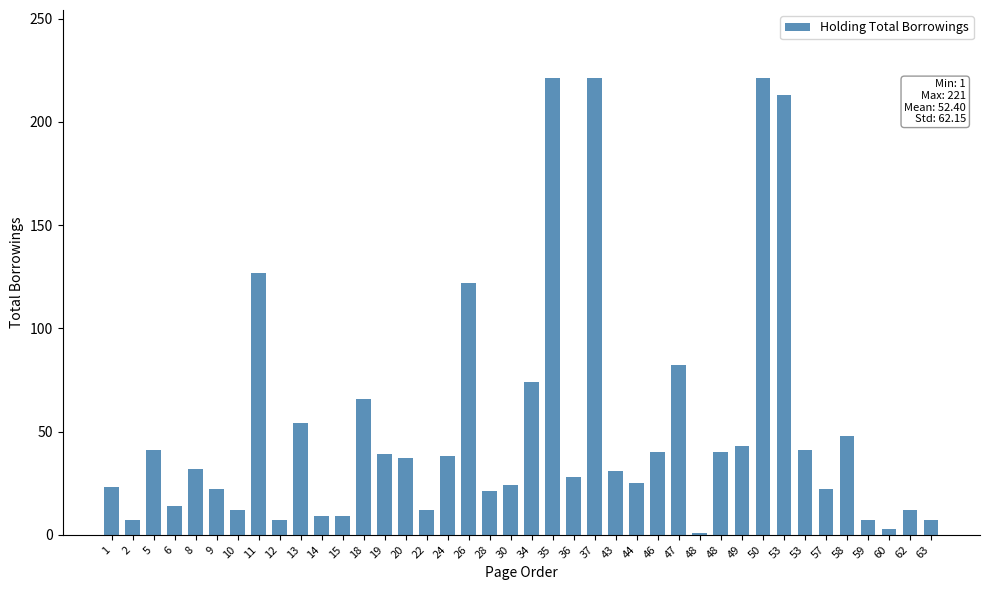

Reading right to left, transcribe all the data shown in this chart.

7	12	3	7	48	22	41	213	221	43	40	1	82	40	25	31	221	28	221	74	24	21	122	38	12	37	39	66	9	9	54	7	127	12	22	32	14	41	7	23